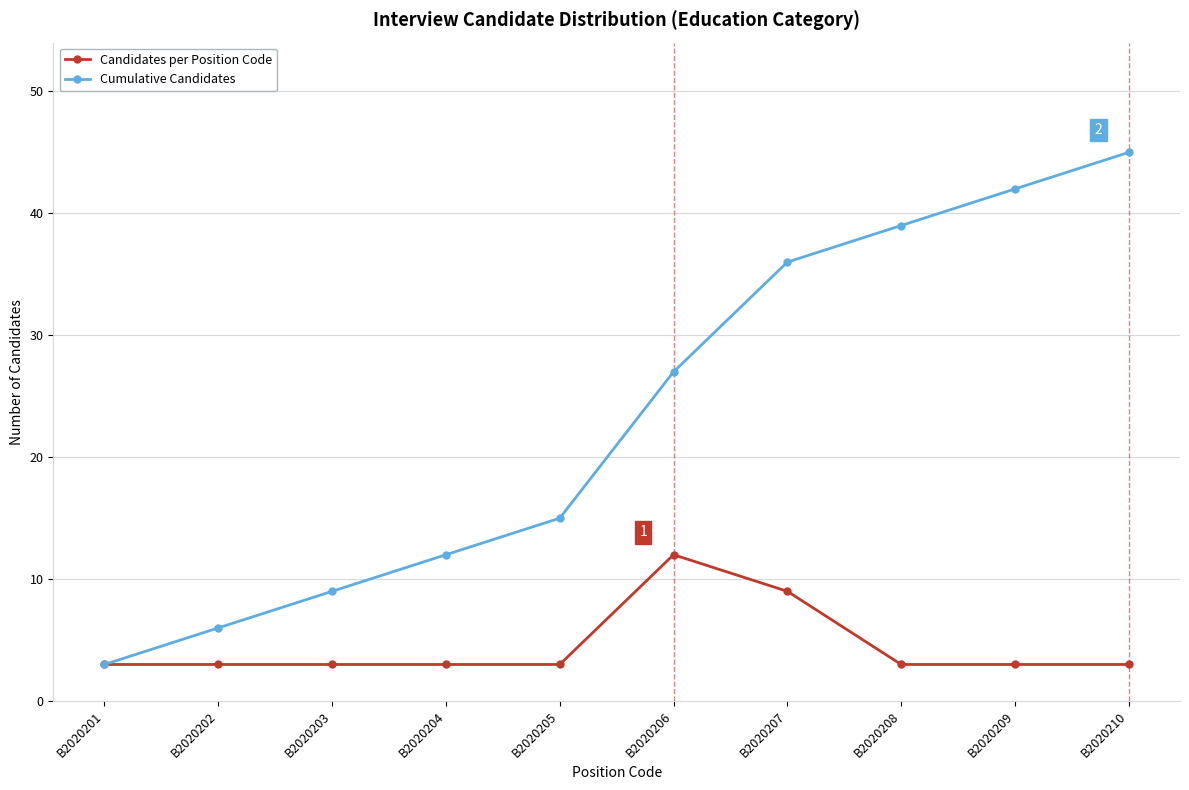

What is the spread (max minus min) of values at B2020206?

15